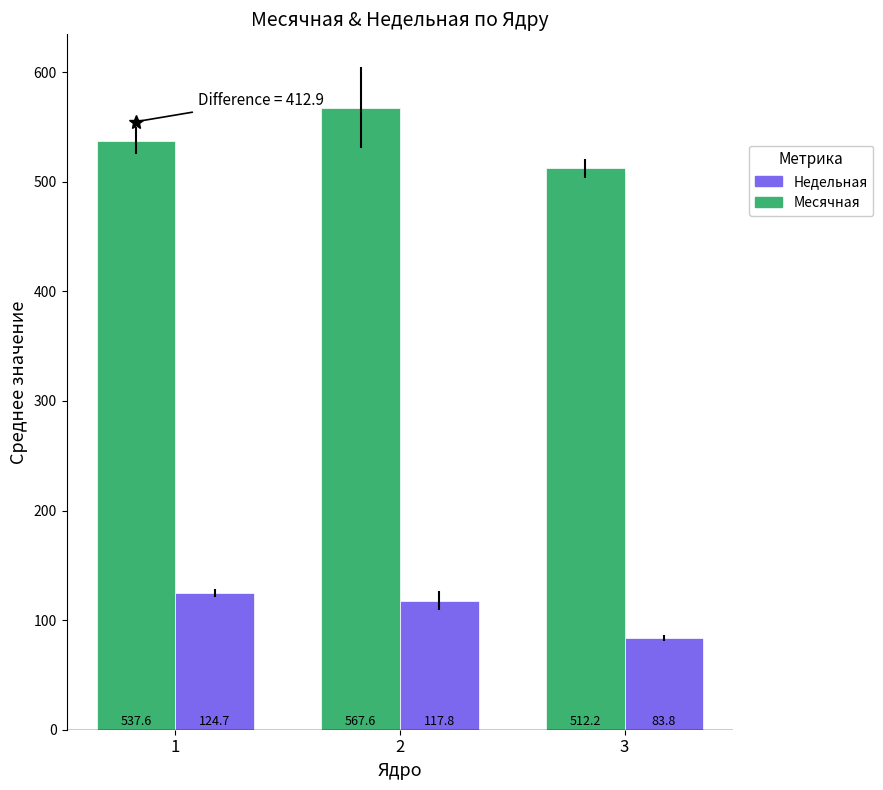

True or false: Месячная has a value of 872.4 at 3.

False